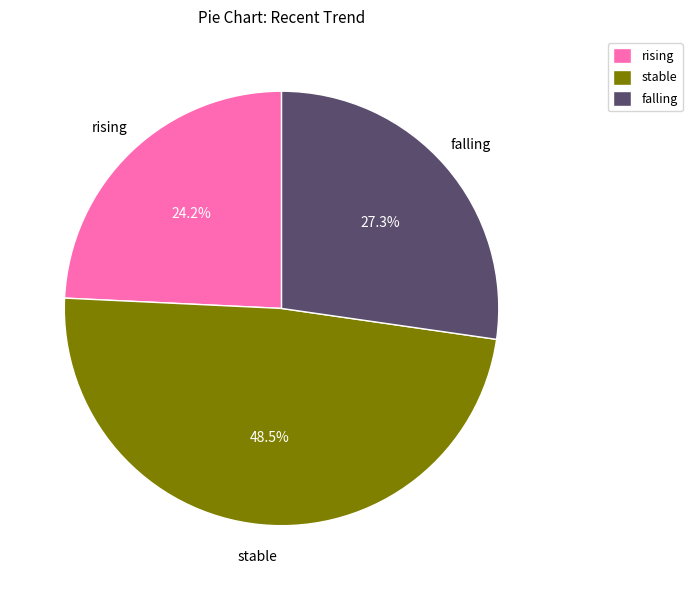

Do falling and rising together represent more than half of the pie?

Yes